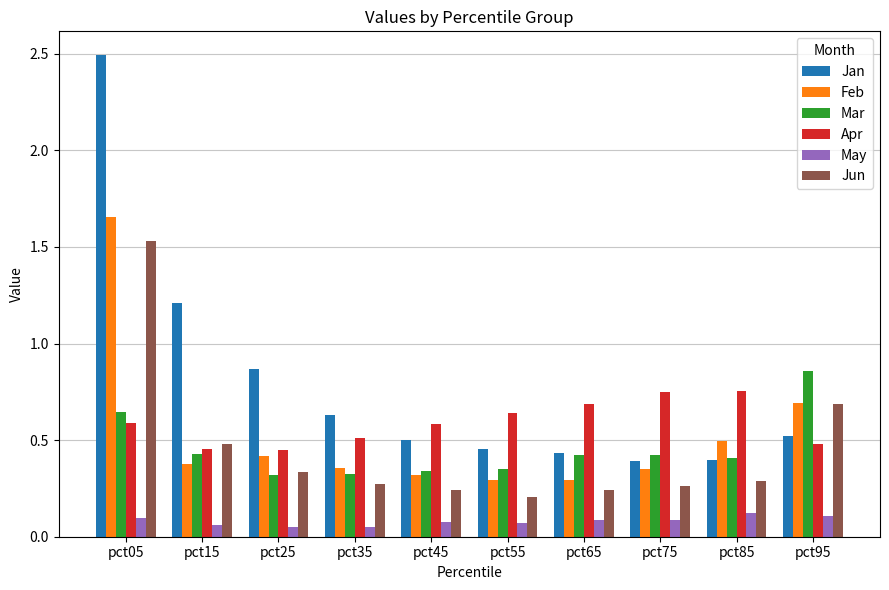

What is the sum of all Mar values?

4.5